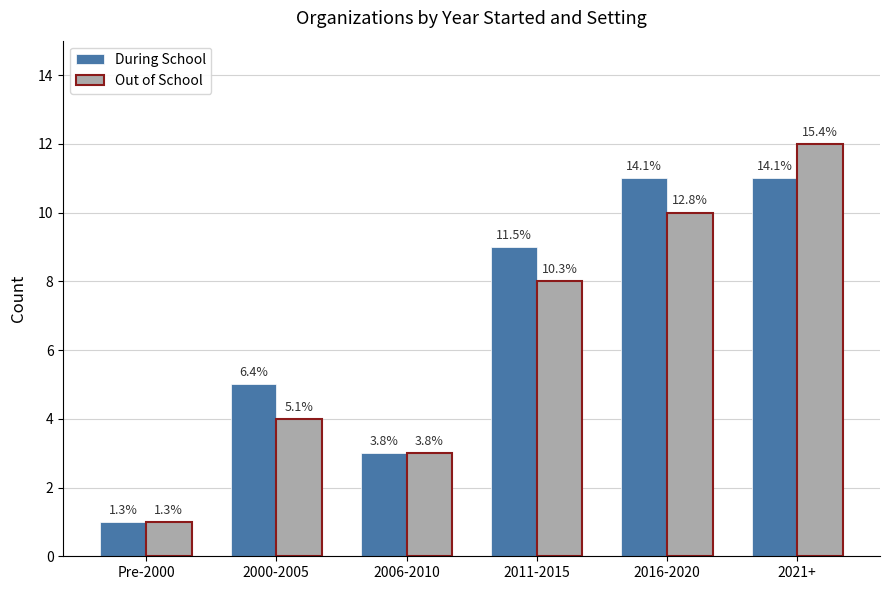

Are the bars grouped side by side (vs. stacked)?

Yes